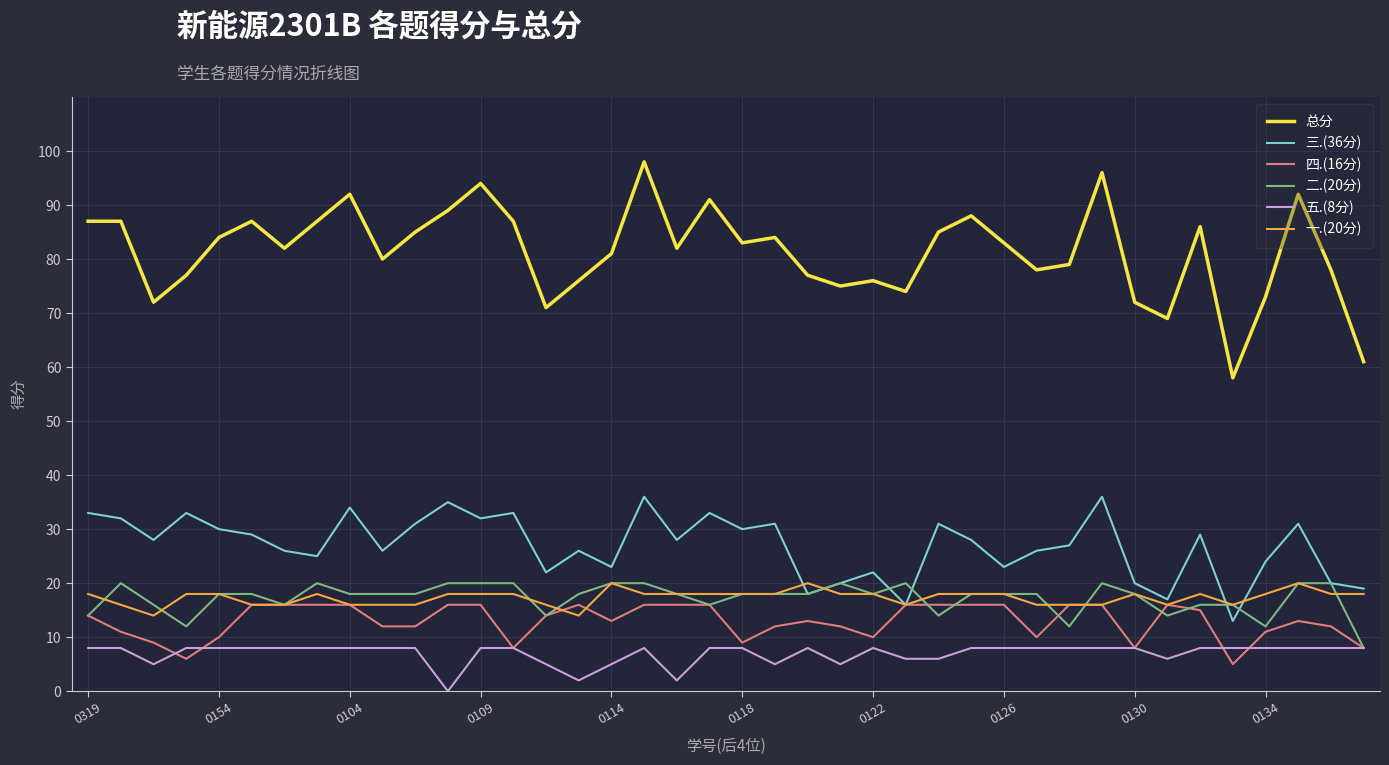

What is the sum of all 一.(20分) values?

692